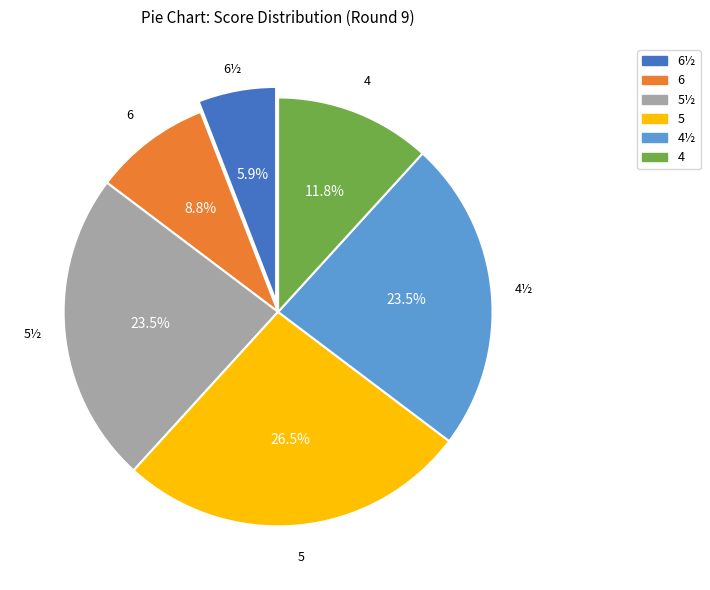

To the nearest percent, what percentage of the pie is 6½?

6%